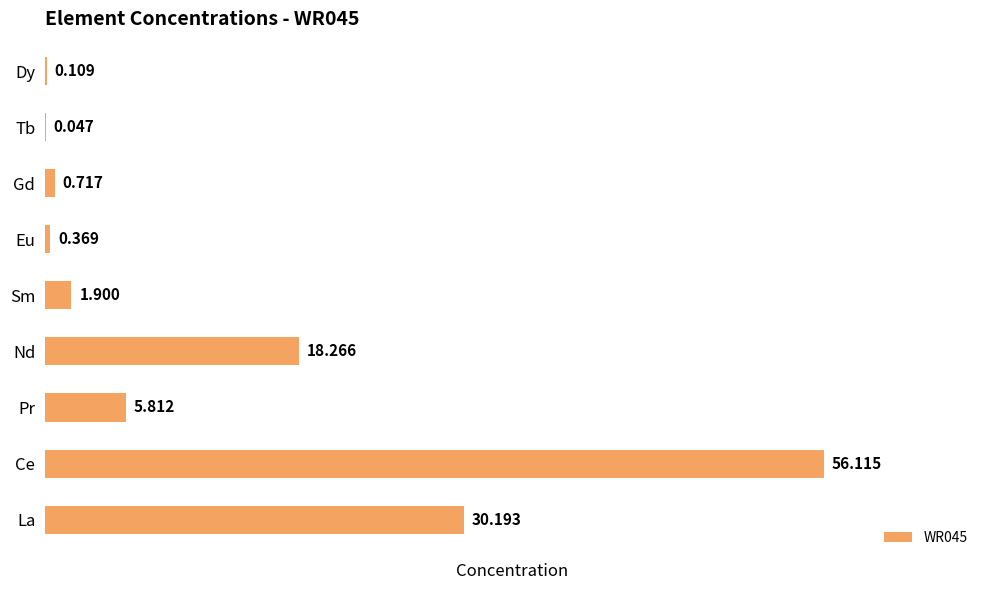

Which label corresponds to the largest value in the chart?

Ce